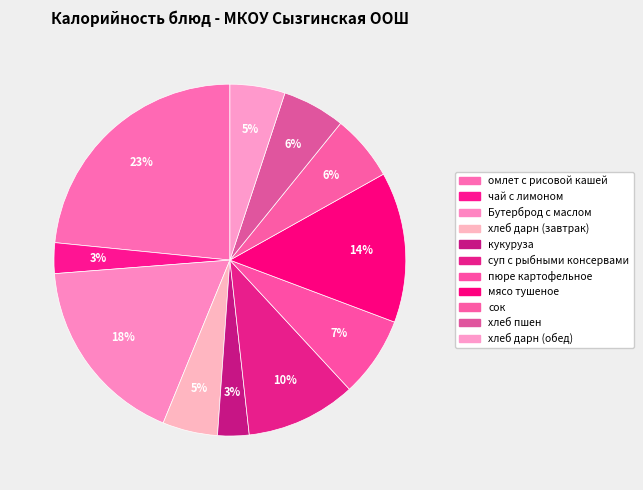

How many segments does this pie chart have?

11